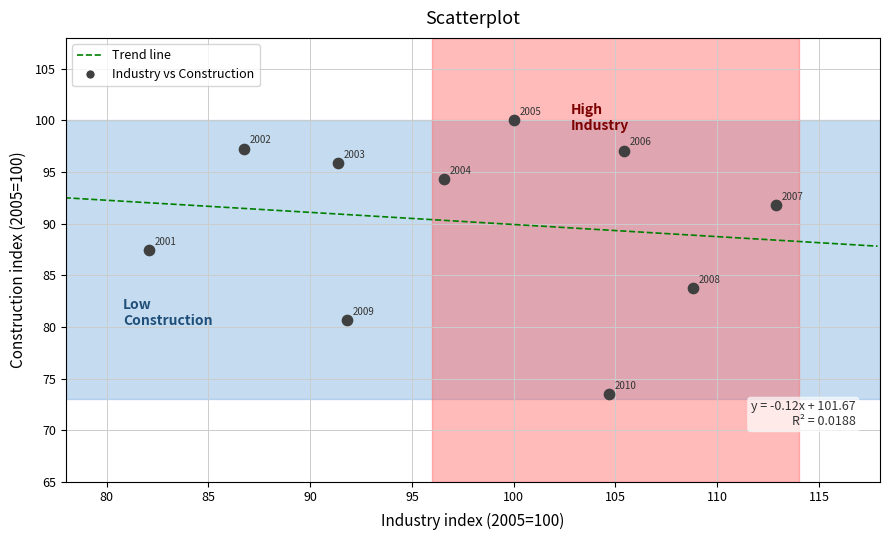

What is the range of Y values (max minus min)?

26.5